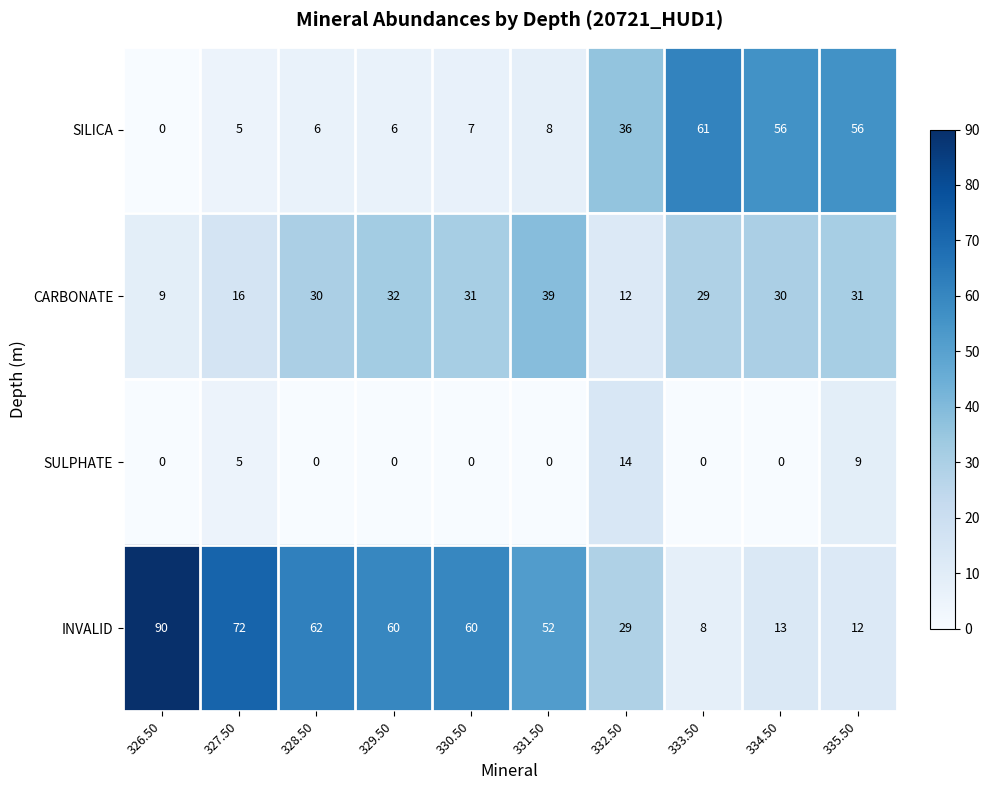

At which label does CARBONATE reach its minimum?

326.50